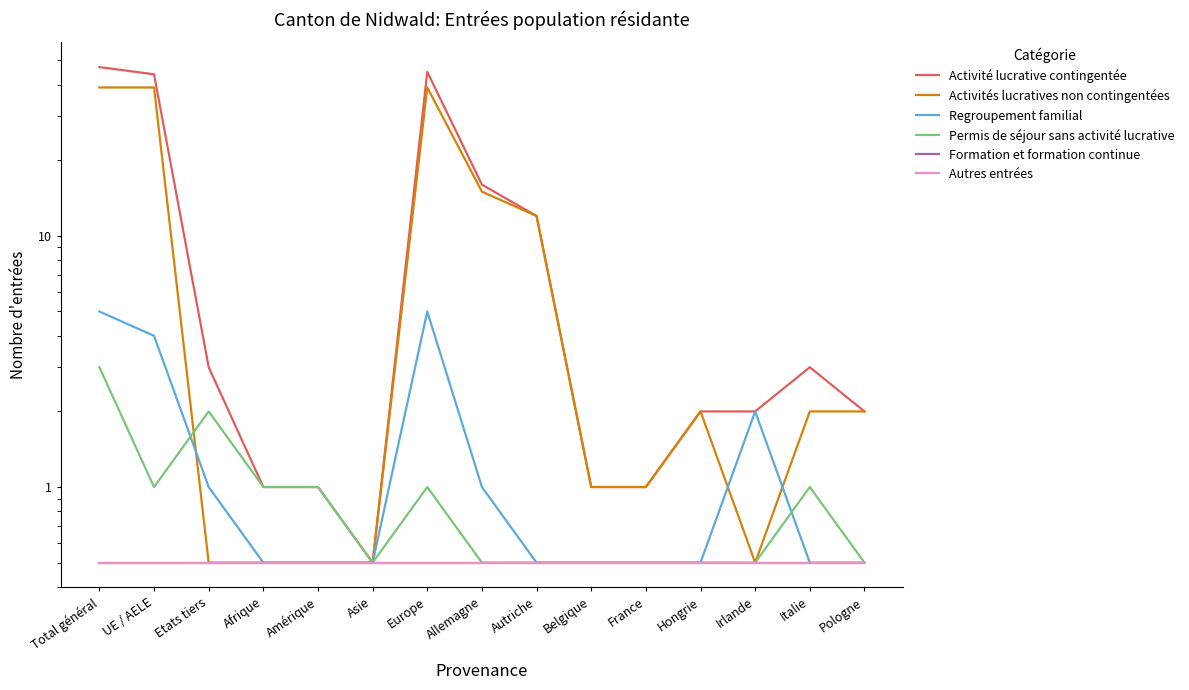

Is it true that Autres entrées equals 0.5 at Allemagne?

True